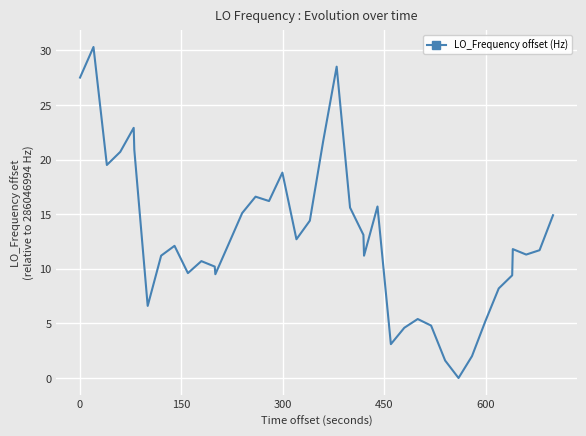

What is the sum of all values?

517.6